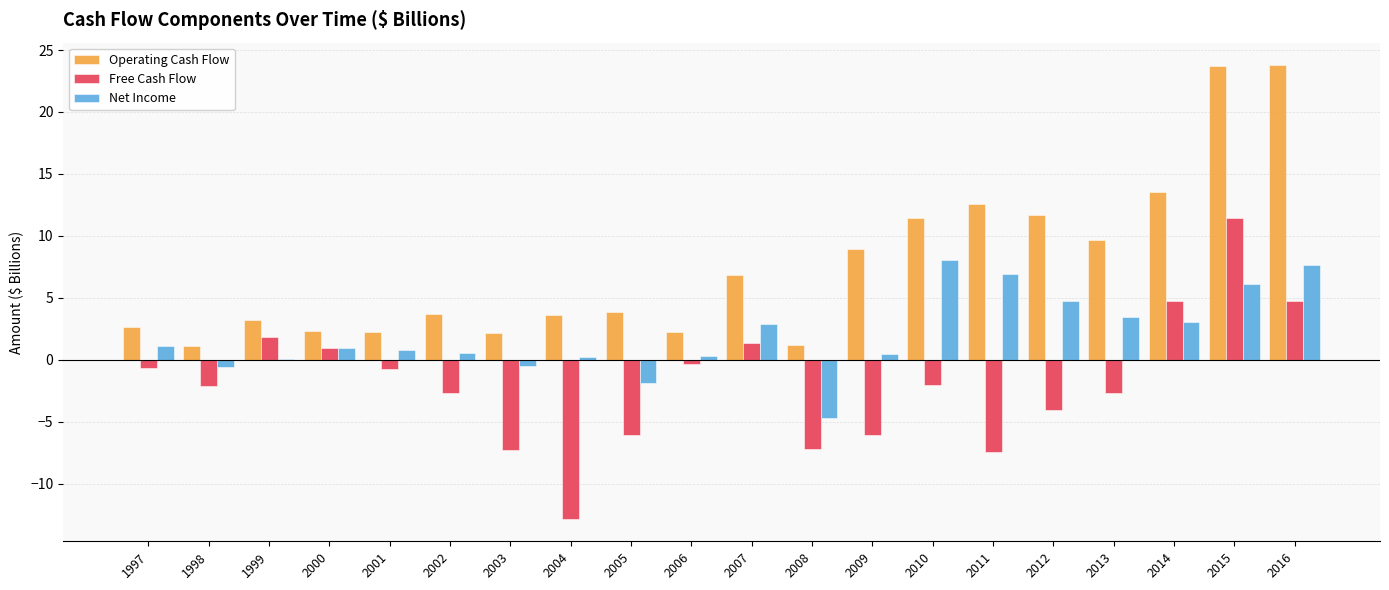

Which series has the largest total across all categories?

Operating Cash Flow